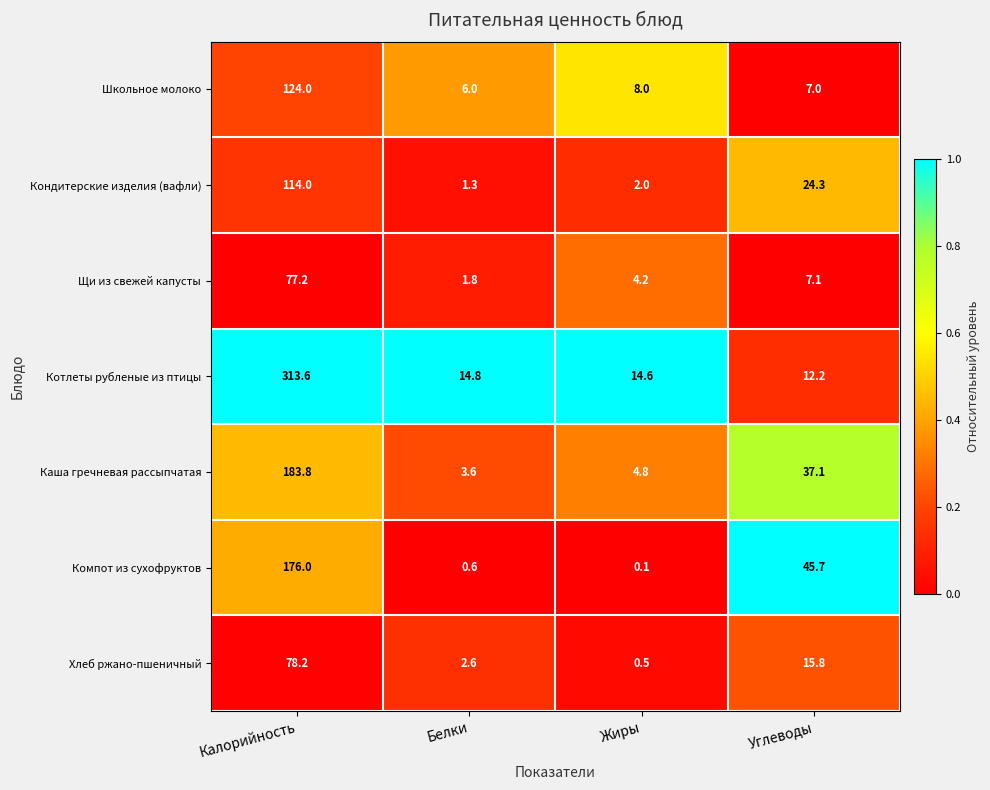

Which category has the lowest value across all series?

Жиры